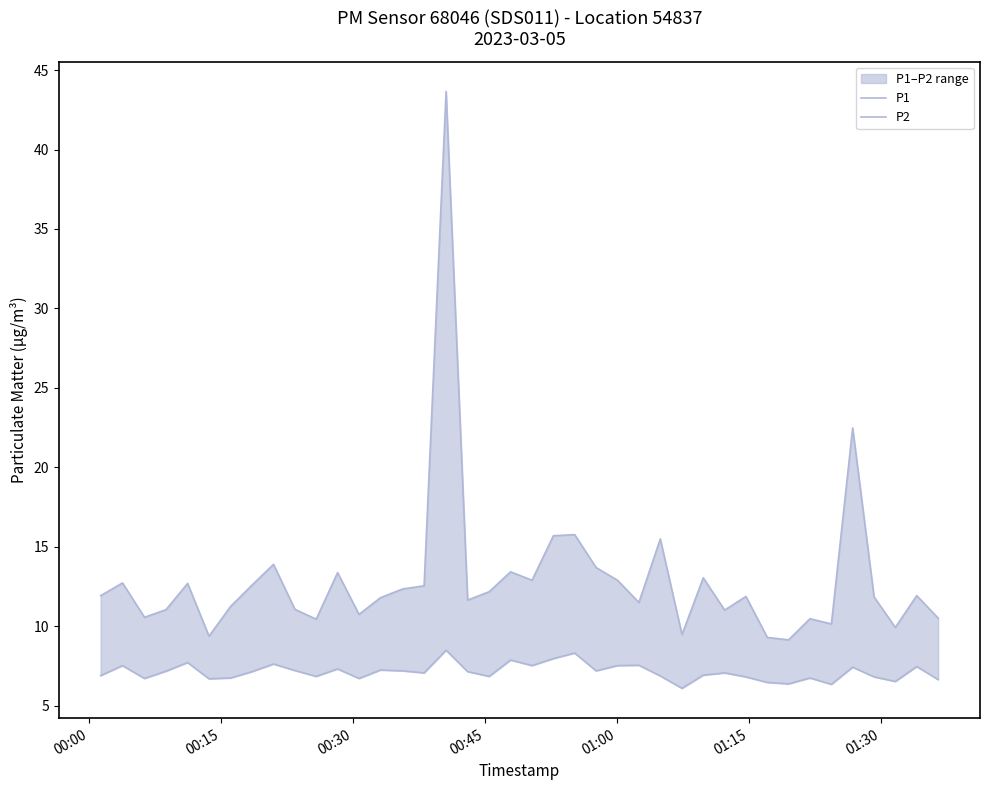

What is the difference between the maximum and minimum values in the P1 series?

34.5